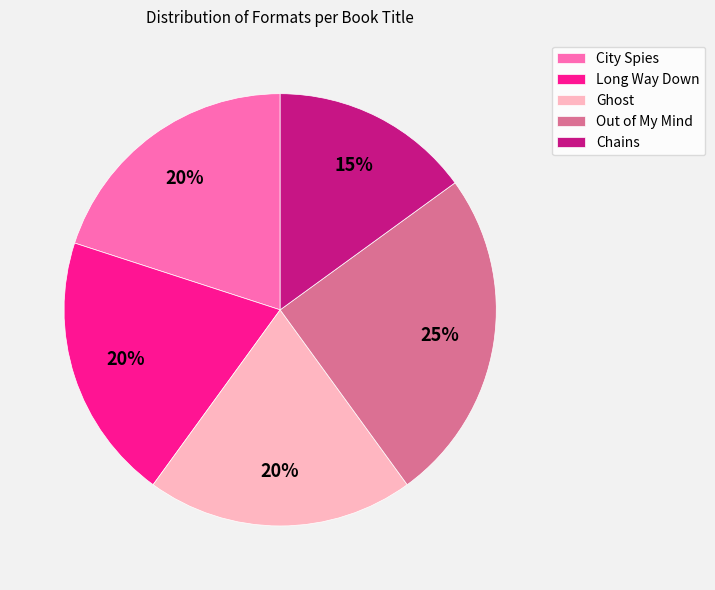

What is the smallest slice in the pie chart?

Chains